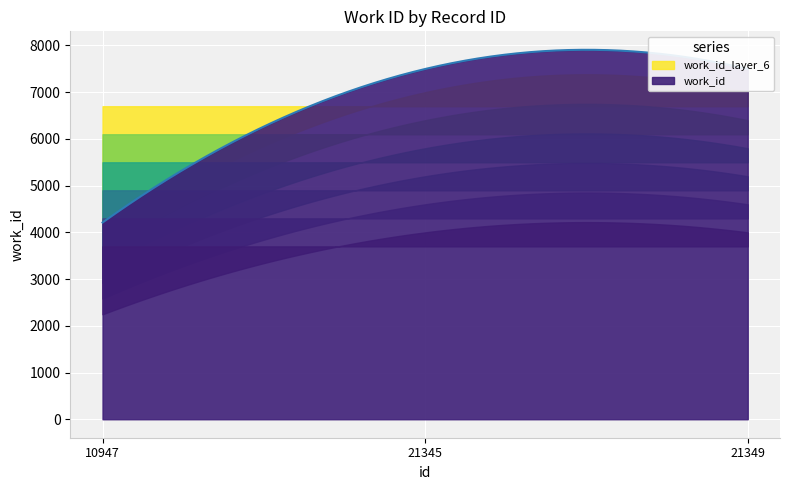

True or false: the data shows 10671 at 21349.

False